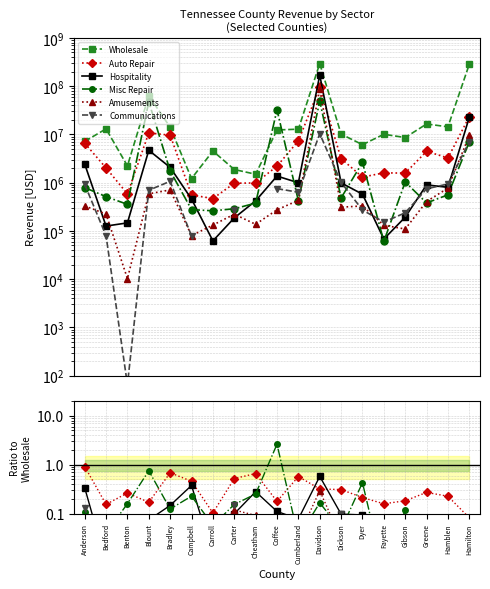

Between Fayette and Gibson, which series saw the biggest shift?

Wholesale